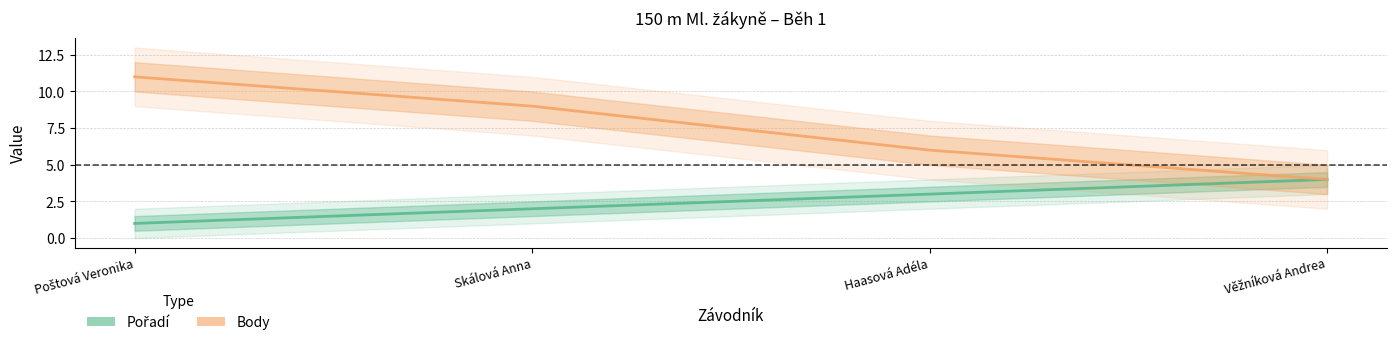

What is the minimum value shown in the chart?

1